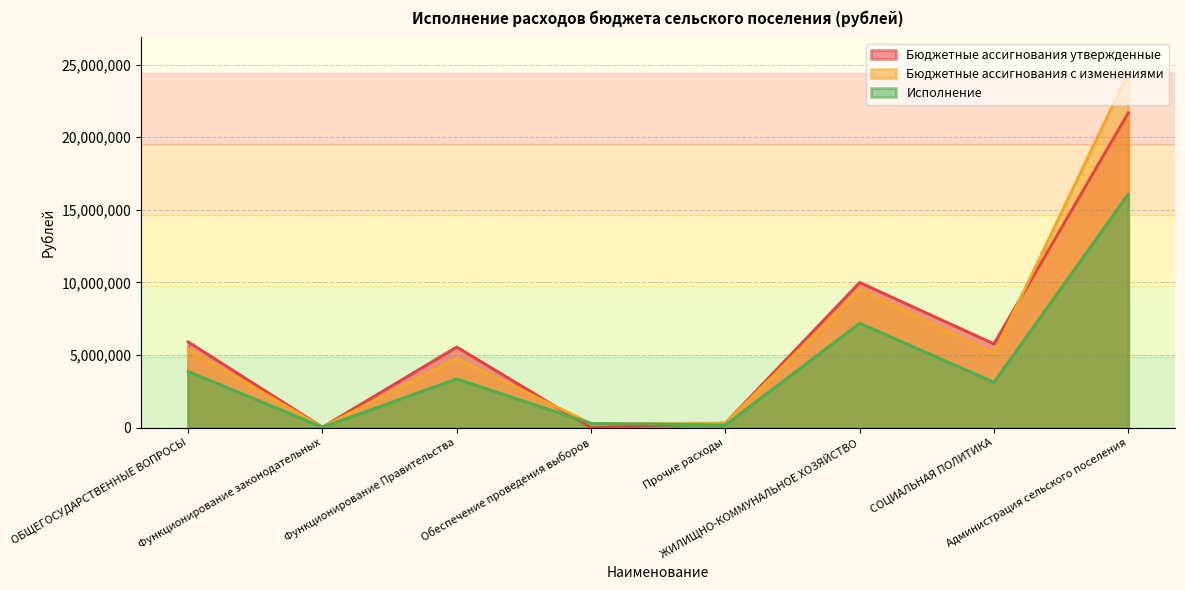

What is the average value of the Бюджетные ассигнования утвержденные series?

6160493.1